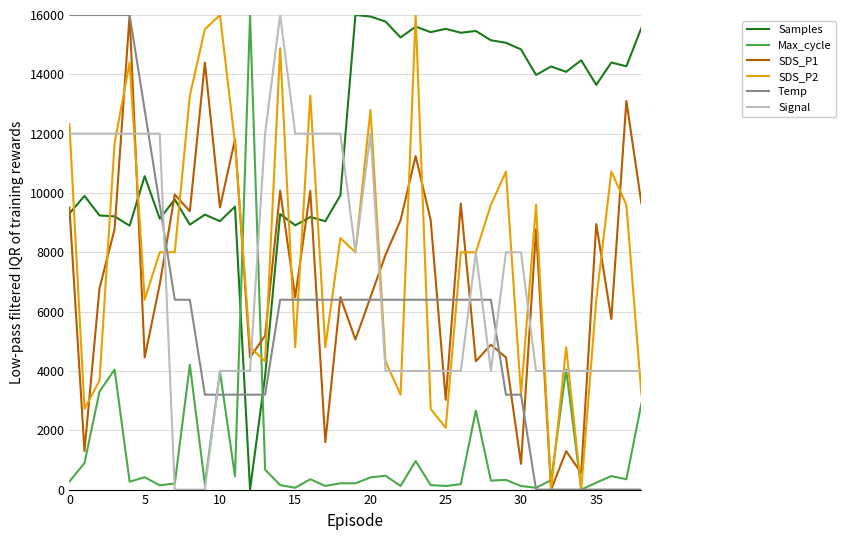

Which series ends up on top after the final intersection of Max_cycle and SDS_P1?

SDS_P1